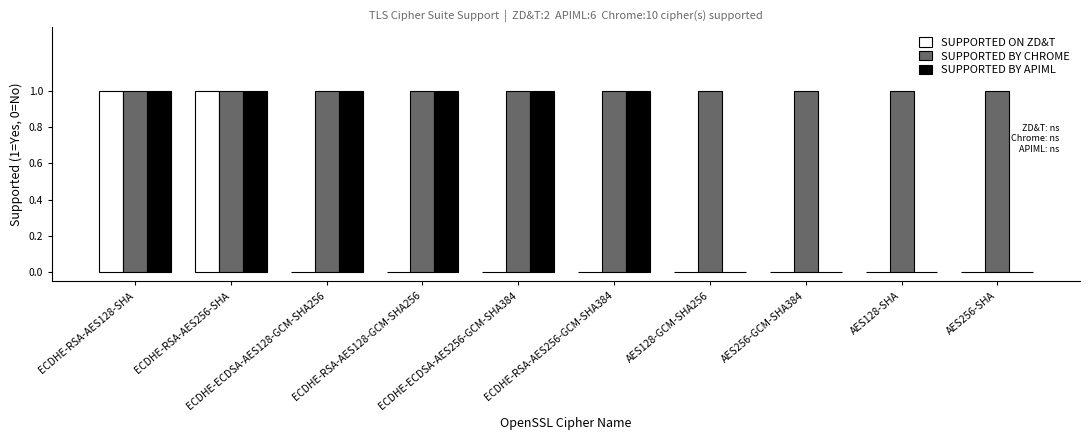

Count the SUPPORTED ON ZD&T values in the range 0 to 1.

10